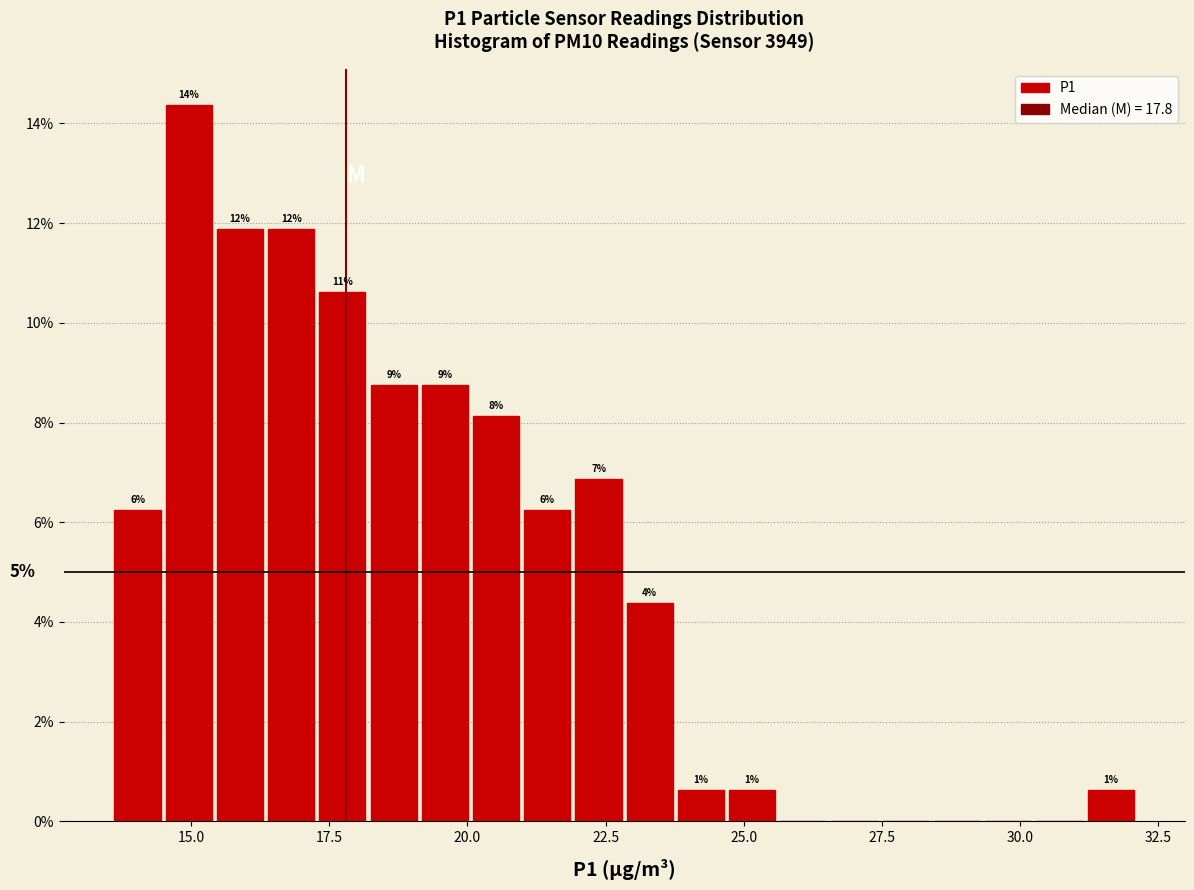

Read against the x-axis, roughly where is the centre of the tallest bar?

15.0